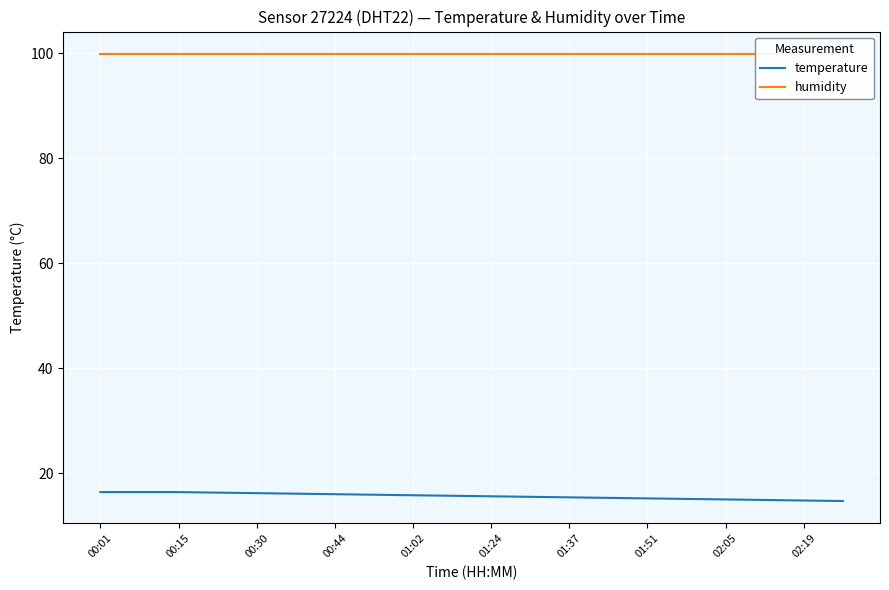

What is the lowest value of the temperature series?

14.7